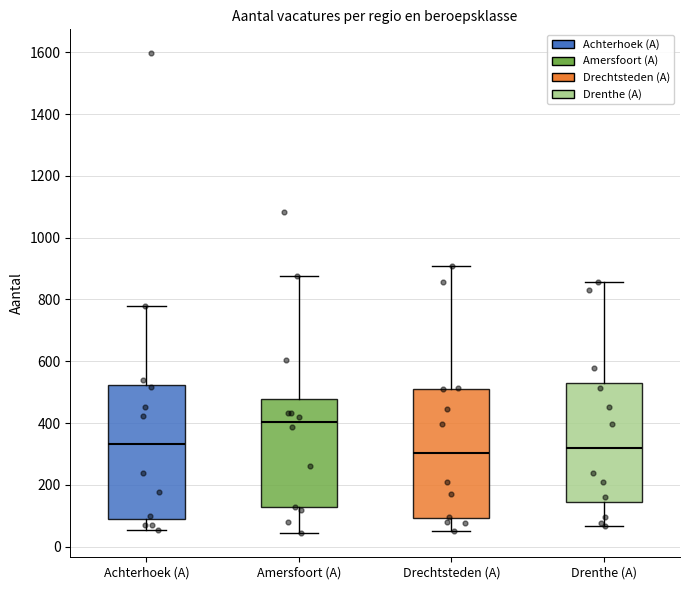

Reading left to right, transcribe this box plot: for each box, give where its median line is, the range the box spans, and where its two whiskers end, as read against the y-axis. The values are not printed on the chart, so give them approximately, as read against the axis.

Achterhoek (A): median 340, box 100 to 520, whiskers 60 to 780
Amersfoort (A): median 400, box 120 to 480, whiskers 40 to 880
Drechtsteden (A): median 300, box 100 to 500, whiskers 60 to 900
Drenthe (A): median 320, box 140 to 520, whiskers 60 to 860